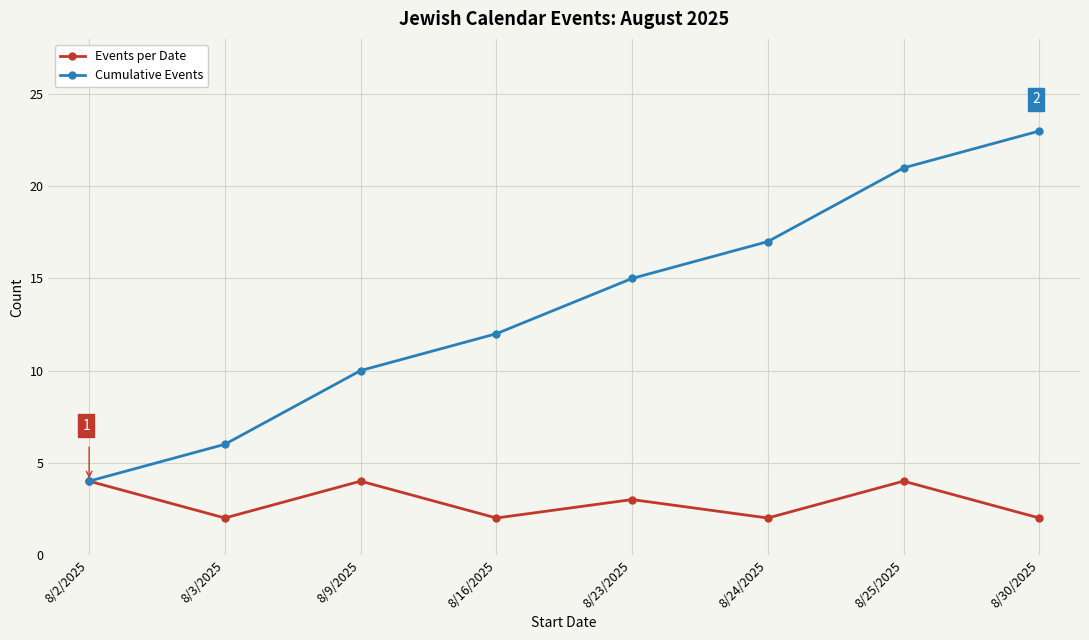

List the series in order of their overall mean, lowest first.

Events per Date, Cumulative Events